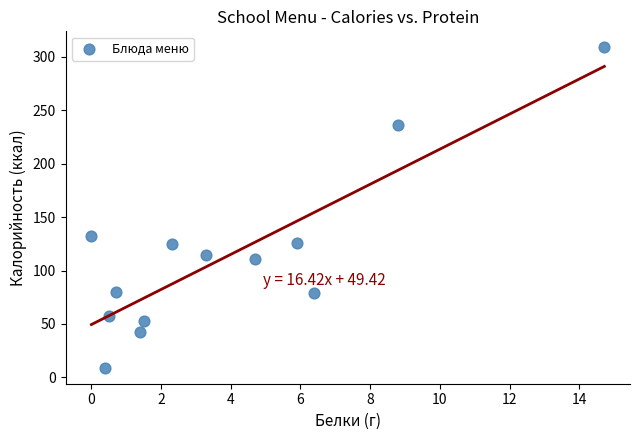

What Y value in the scatter plot is closest to 159?

132.0